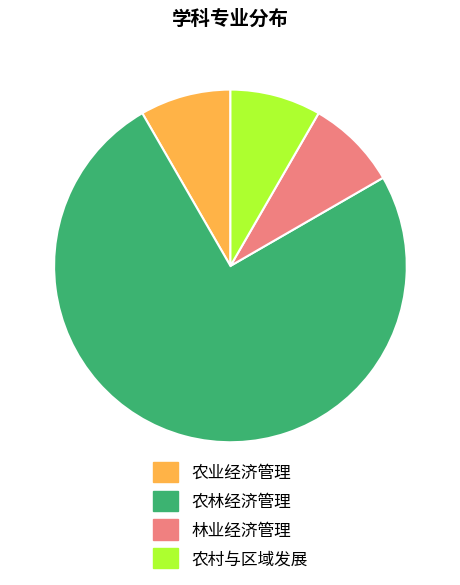

Is the sum of 农业经济管理 and 农林经济管理 greater than half?

Yes